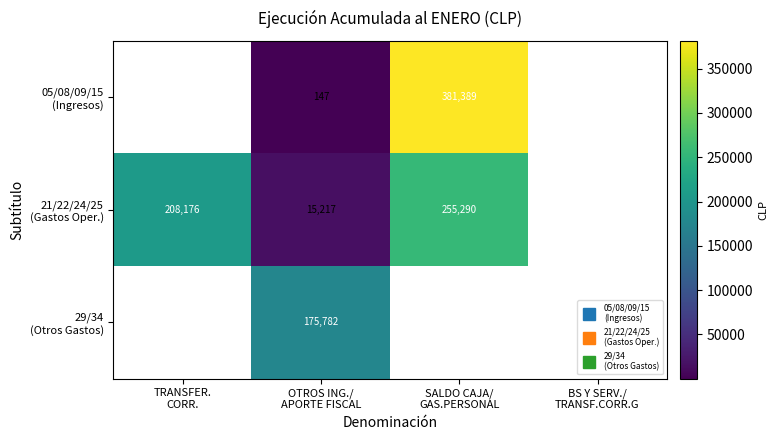

How many distinct data groups are displayed?

3